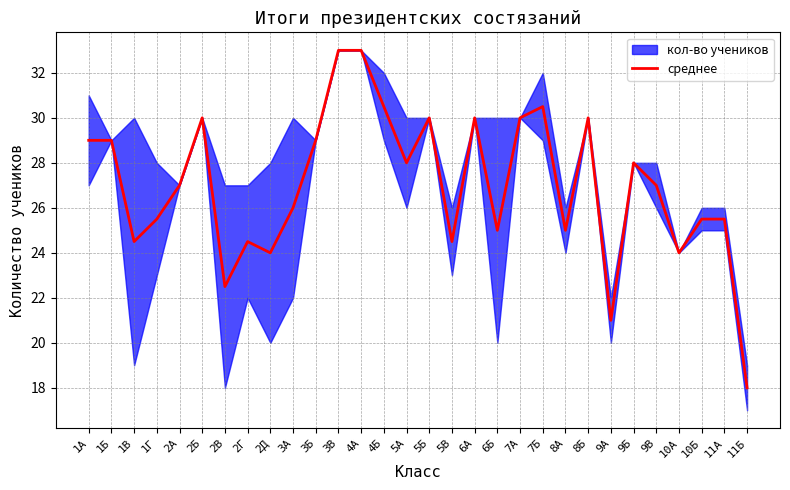

At which category does the chart reach its minimum across all series?

11Б